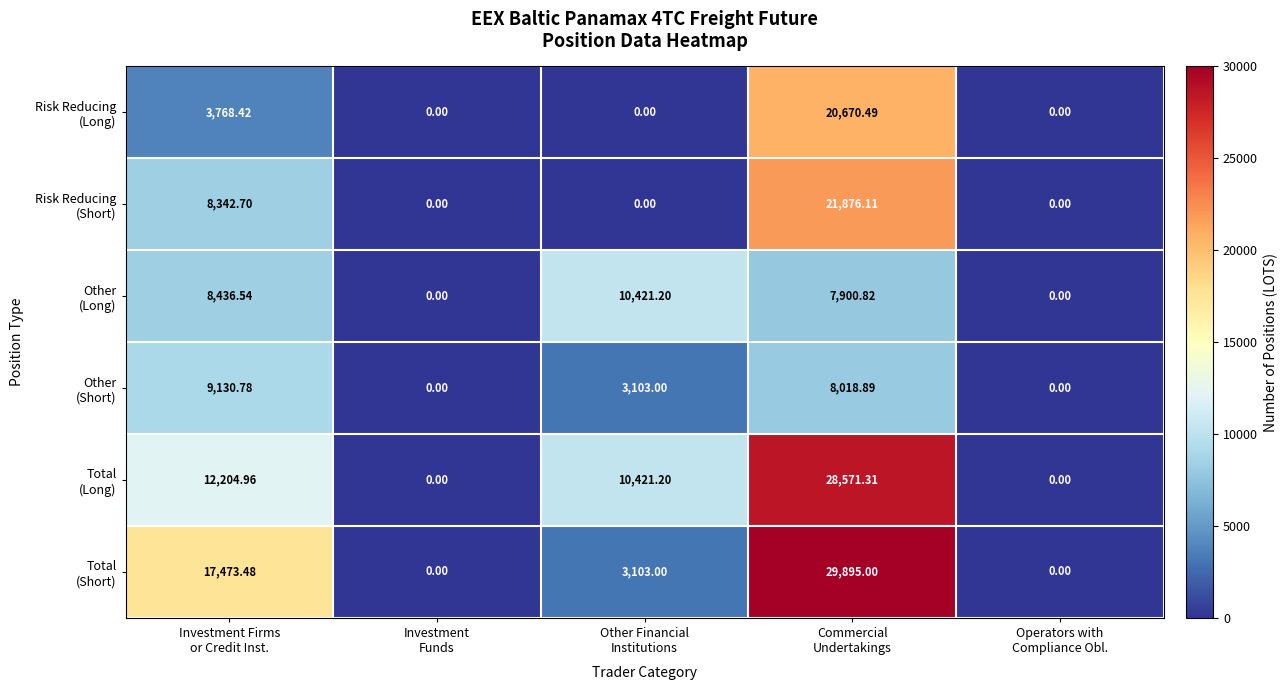

Count the number of data series in this chart.

6